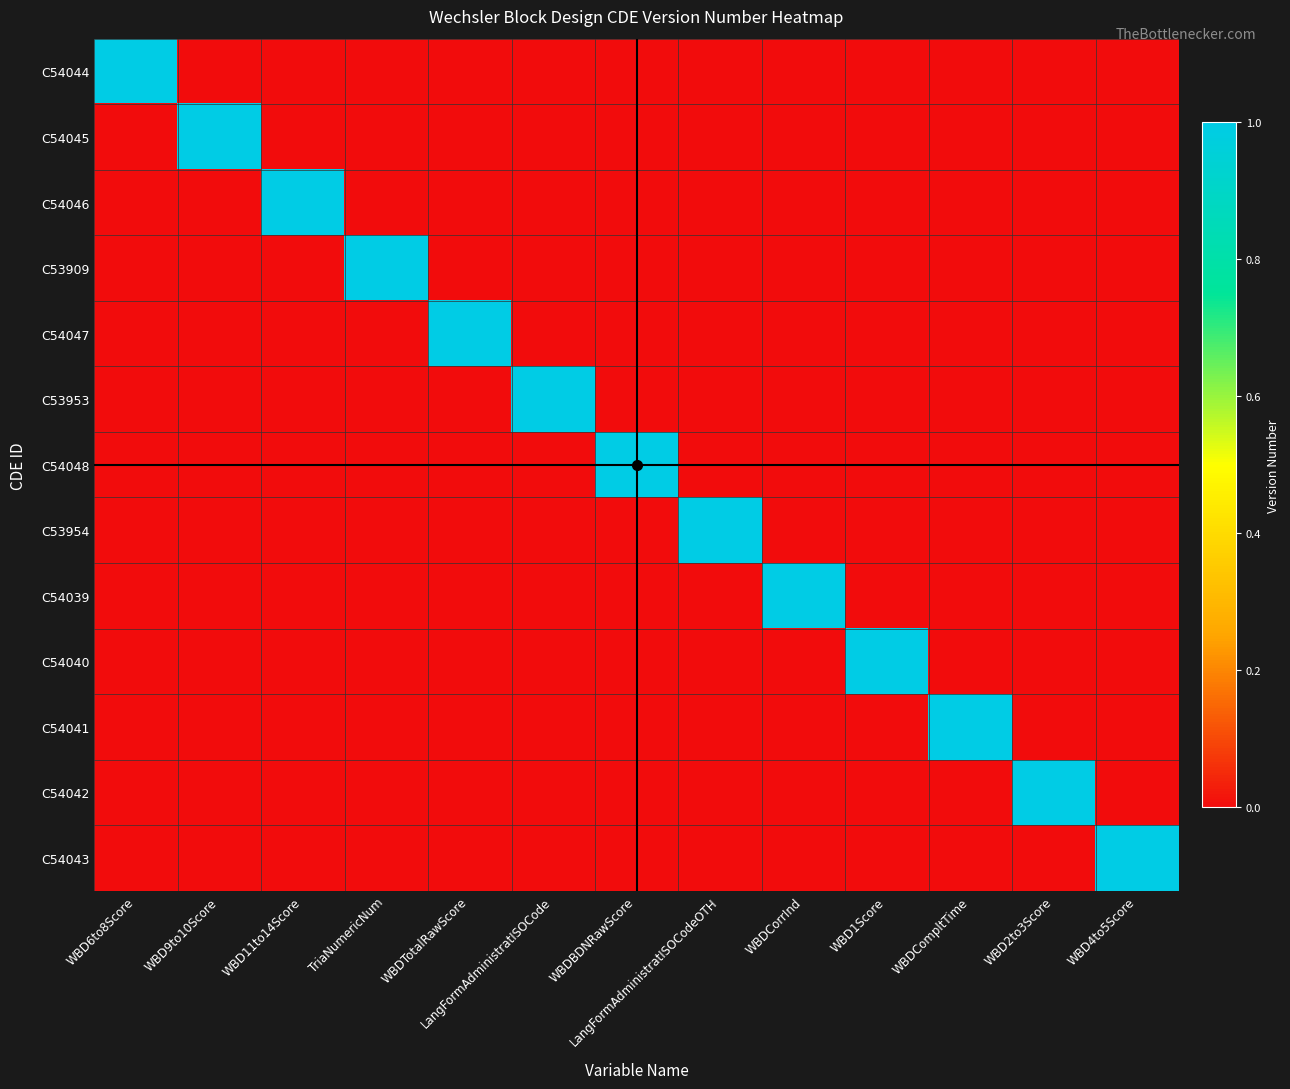

Reading left to right, what are all the values shown in this chart?

C54044: WBD6to8Score=1	WBD9to10Score=0	WBD11to14Score=0	TriaNumericNum=0	WBDTotalRawScore=0	LangFormAdministratISOCode=0	WBDBDNRawScore=0	LangFormAdministratISOCodeOTH=0	WBDCorrInd=0	WBD1Score=0	WBDCompltTime=0	WBD2to3Score=0	WBD4to5Score=0
C54045: WBD6to8Score=0	WBD9to10Score=1	WBD11to14Score=0	TriaNumericNum=0	WBDTotalRawScore=0	LangFormAdministratISOCode=0	WBDBDNRawScore=0	LangFormAdministratISOCodeOTH=0	WBDCorrInd=0	WBD1Score=0	WBDCompltTime=0	WBD2to3Score=0	WBD4to5Score=0
C54046: WBD6to8Score=0	WBD9to10Score=0	WBD11to14Score=1	TriaNumericNum=0	WBDTotalRawScore=0	LangFormAdministratISOCode=0	WBDBDNRawScore=0	LangFormAdministratISOCodeOTH=0	WBDCorrInd=0	WBD1Score=0	WBDCompltTime=0	WBD2to3Score=0	WBD4to5Score=0
C53909: WBD6to8Score=0	WBD9to10Score=0	WBD11to14Score=0	TriaNumericNum=1	WBDTotalRawScore=0	LangFormAdministratISOCode=0	WBDBDNRawScore=0	LangFormAdministratISOCodeOTH=0	WBDCorrInd=0	WBD1Score=0	WBDCompltTime=0	WBD2to3Score=0	WBD4to5Score=0
C54047: WBD6to8Score=0	WBD9to10Score=0	WBD11to14Score=0	TriaNumericNum=0	WBDTotalRawScore=1	LangFormAdministratISOCode=0	WBDBDNRawScore=0	LangFormAdministratISOCodeOTH=0	WBDCorrInd=0	WBD1Score=0	WBDCompltTime=0	WBD2to3Score=0	WBD4to5Score=0
C53953: WBD6to8Score=0	WBD9to10Score=0	WBD11to14Score=0	TriaNumericNum=0	WBDTotalRawScore=0	LangFormAdministratISOCode=1	WBDBDNRawScore=0	LangFormAdministratISOCodeOTH=0	WBDCorrInd=0	WBD1Score=0	WBDCompltTime=0	WBD2to3Score=0	WBD4to5Score=0
C54048: WBD6to8Score=0	WBD9to10Score=0	WBD11to14Score=0	TriaNumericNum=0	WBDTotalRawScore=0	LangFormAdministratISOCode=0	WBDBDNRawScore=1	LangFormAdministratISOCodeOTH=0	WBDCorrInd=0	WBD1Score=0	WBDCompltTime=0	WBD2to3Score=0	WBD4to5Score=0
C53954: WBD6to8Score=0	WBD9to10Score=0	WBD11to14Score=0	TriaNumericNum=0	WBDTotalRawScore=0	LangFormAdministratISOCode=0	WBDBDNRawScore=0	LangFormAdministratISOCodeOTH=1	WBDCorrInd=0	WBD1Score=0	WBDCompltTime=0	WBD2to3Score=0	WBD4to5Score=0
C54039: WBD6to8Score=0	WBD9to10Score=0	WBD11to14Score=0	TriaNumericNum=0	WBDTotalRawScore=0	LangFormAdministratISOCode=0	WBDBDNRawScore=0	LangFormAdministratISOCodeOTH=0	WBDCorrInd=1	WBD1Score=0	WBDCompltTime=0	WBD2to3Score=0	WBD4to5Score=0
C54040: WBD6to8Score=0	WBD9to10Score=0	WBD11to14Score=0	TriaNumericNum=0	WBDTotalRawScore=0	LangFormAdministratISOCode=0	WBDBDNRawScore=0	LangFormAdministratISOCodeOTH=0	WBDCorrInd=0	WBD1Score=1	WBDCompltTime=0	WBD2to3Score=0	WBD4to5Score=0
C54041: WBD6to8Score=0	WBD9to10Score=0	WBD11to14Score=0	TriaNumericNum=0	WBDTotalRawScore=0	LangFormAdministratISOCode=0	WBDBDNRawScore=0	LangFormAdministratISOCodeOTH=0	WBDCorrInd=0	WBD1Score=0	WBDCompltTime=1	WBD2to3Score=0	WBD4to5Score=0
C54042: WBD6to8Score=0	WBD9to10Score=0	WBD11to14Score=0	TriaNumericNum=0	WBDTotalRawScore=0	LangFormAdministratISOCode=0	WBDBDNRawScore=0	LangFormAdministratISOCodeOTH=0	WBDCorrInd=0	WBD1Score=0	WBDCompltTime=0	WBD2to3Score=1	WBD4to5Score=0
C54043: WBD6to8Score=0	WBD9to10Score=0	WBD11to14Score=0	TriaNumericNum=0	WBDTotalRawScore=0	LangFormAdministratISOCode=0	WBDBDNRawScore=0	LangFormAdministratISOCodeOTH=0	WBDCorrInd=0	WBD1Score=0	WBDCompltTime=0	WBD2to3Score=0	WBD4to5Score=1